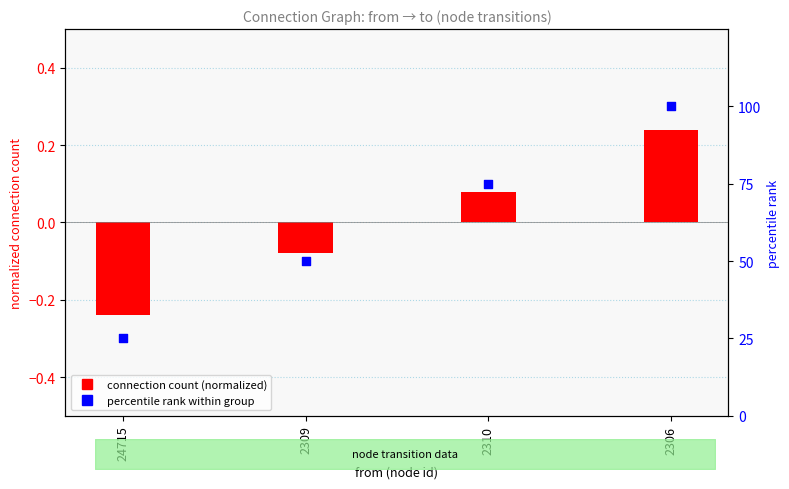

At how many categories does at least one series exceed 0?

4